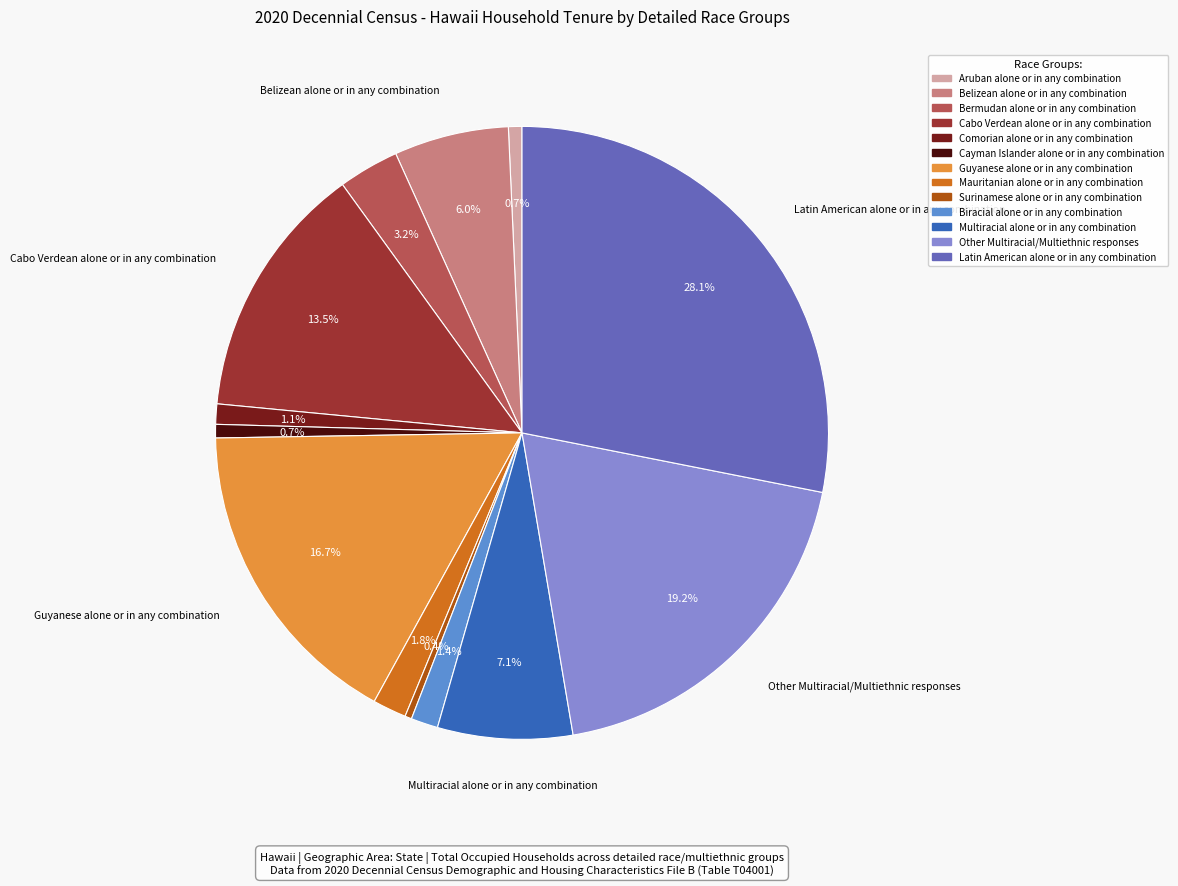

To the nearest percent, what portion does Aruban alone or in any combination represent?

1%